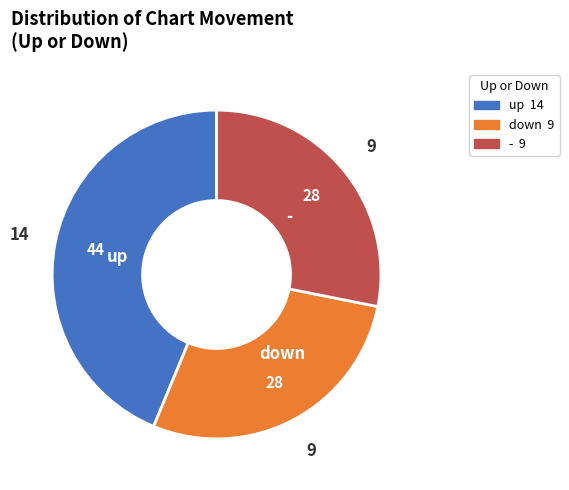

Is the sum of - and up greater than half?

Yes